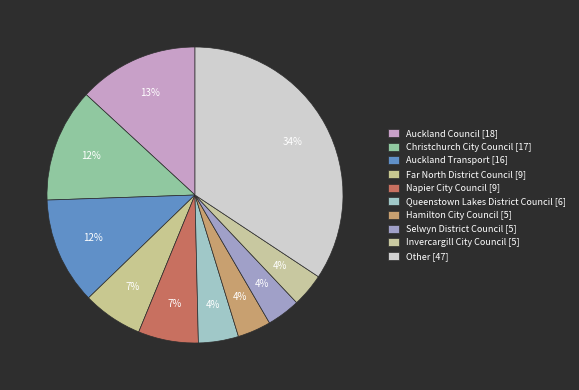

Rank the categories by value from lowest to highest.

Hamilton City Council, Selwyn District Council, Invercargill City Council, Queenstown Lakes District Council, Far North District Council, Napier City Council, Auckland Transport, Christchurch City Council, Auckland Council, Other